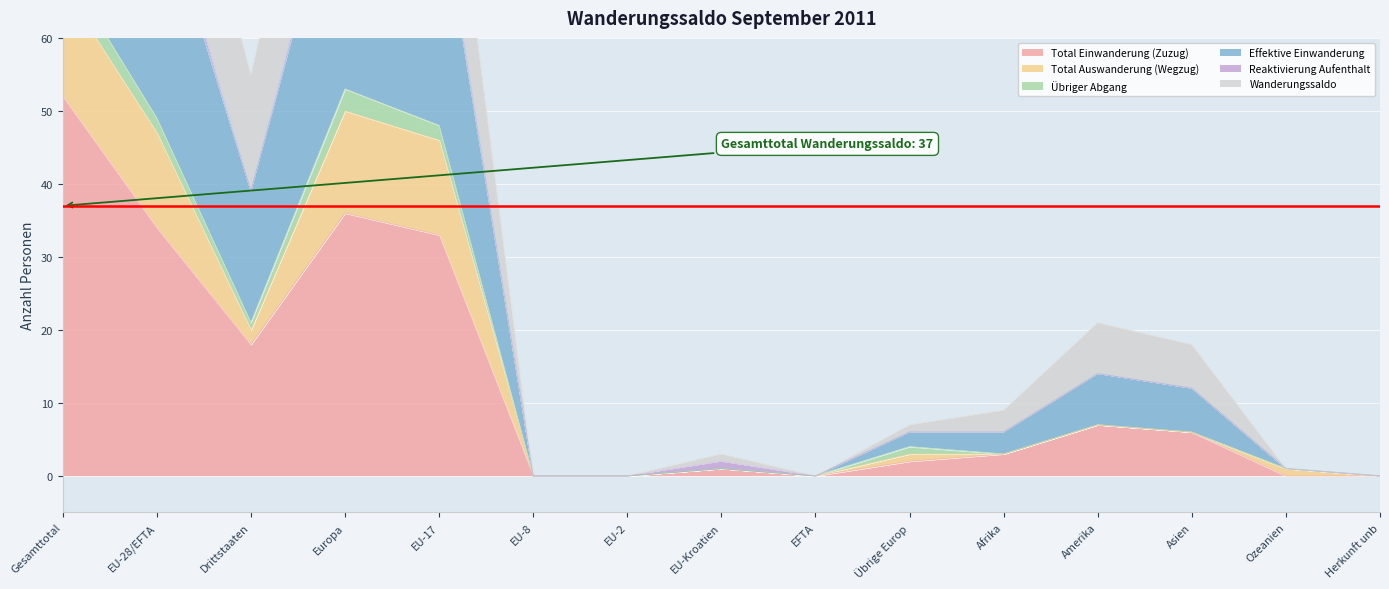

What is the value of the Wanderungssaldo point at the 4th from the left?

87